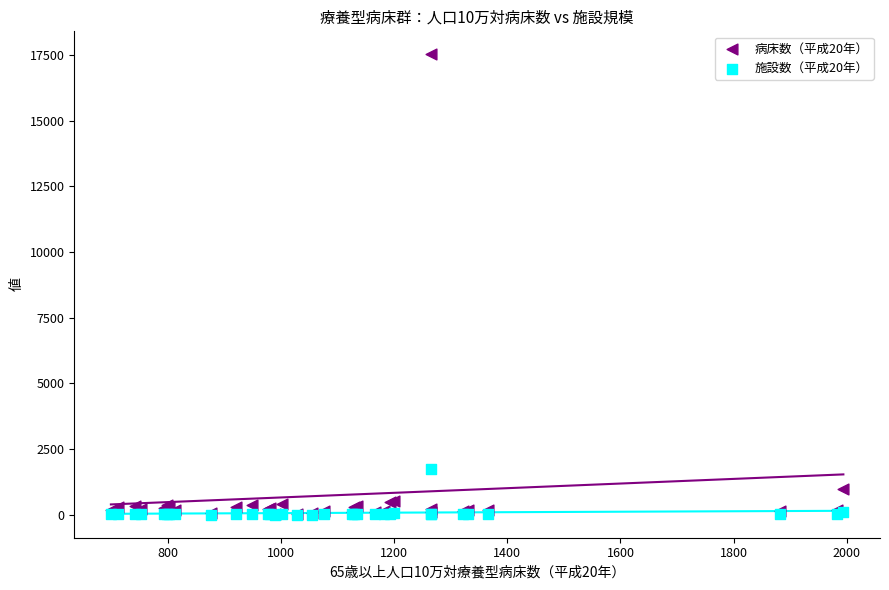

What are all the series names shown in the legend?

病床数（平成20年）, 施設数（平成20年）